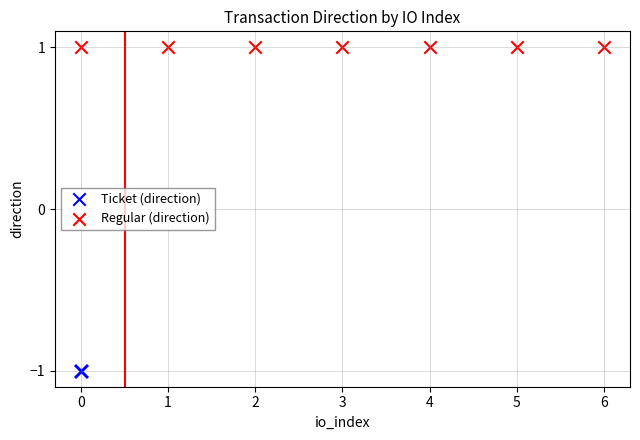

Which series contains the highest Y value?

Regular (direction)